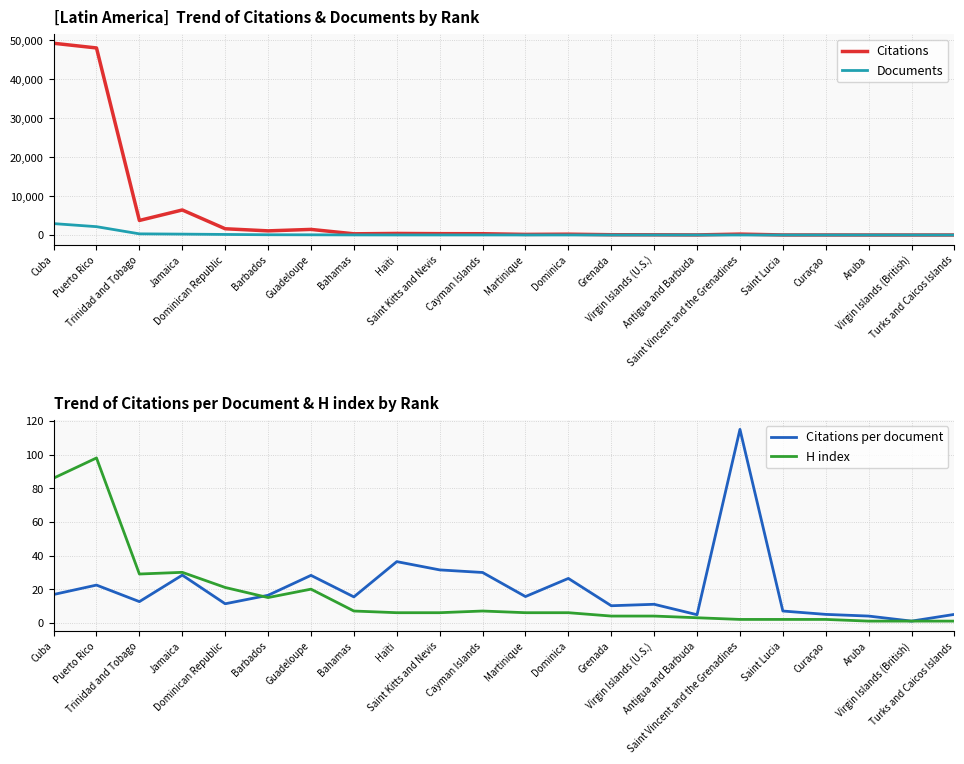

What is the difference between the second highest and minimum values in the Citations per document series?

35.4